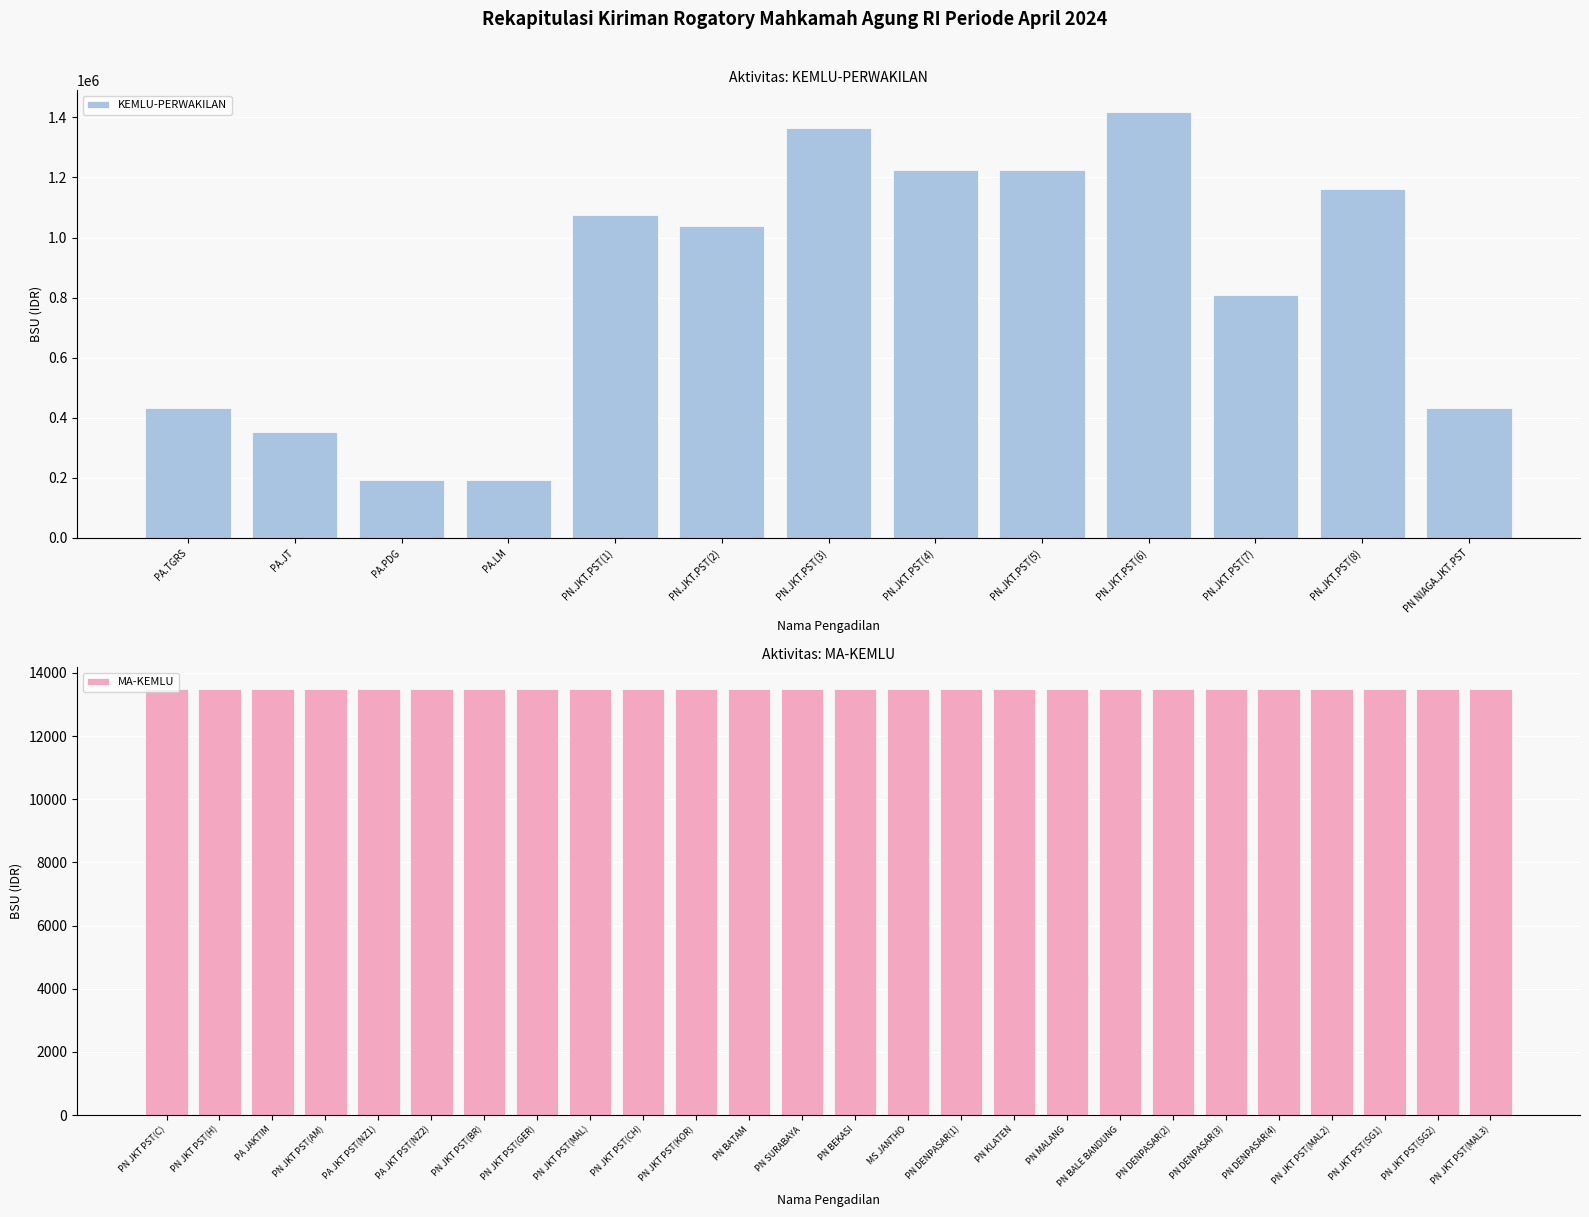

Which label corresponds to the smallest value in the chart?

PA.LM